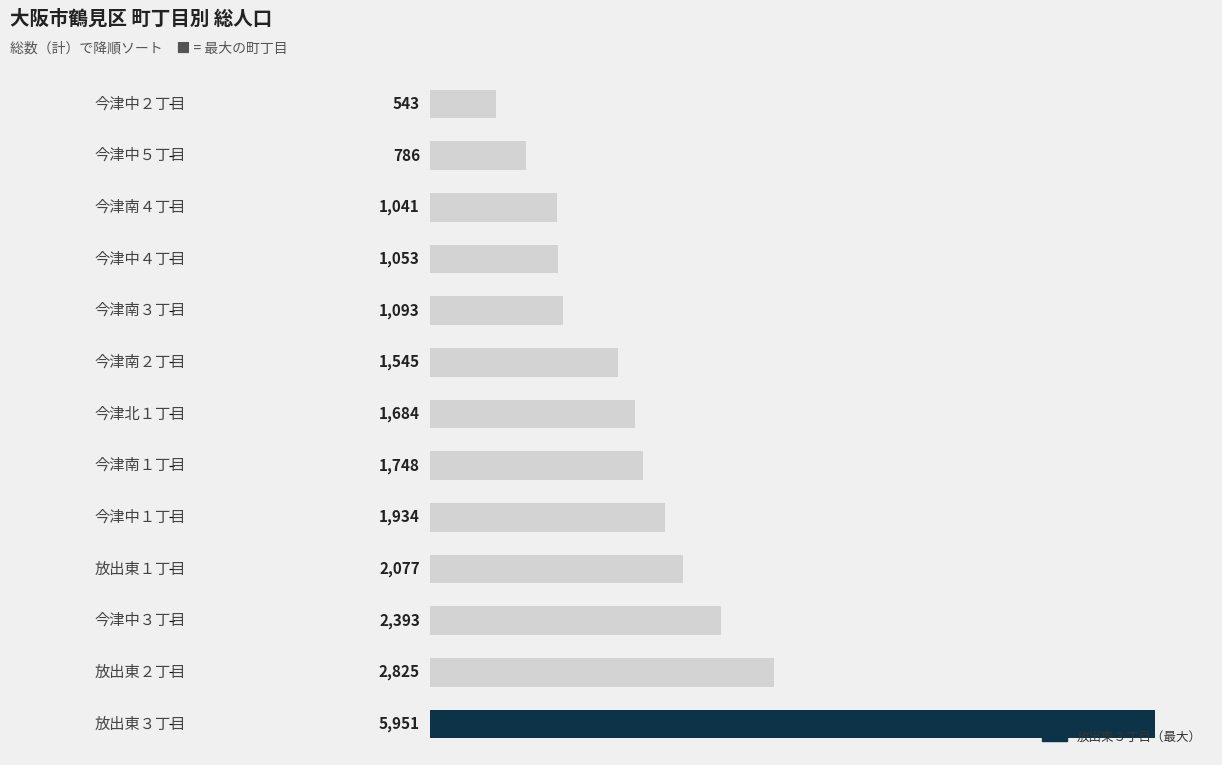

What is the average value?

1898